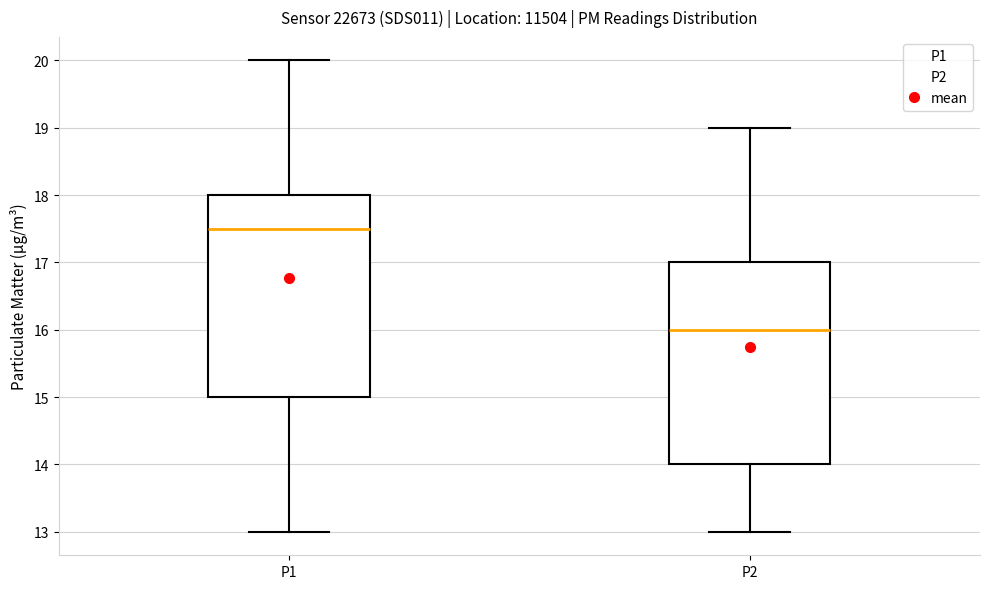

Where does the median line of the box for P2 sit on the y-axis? The values are not printed on the chart, so give them approximately, as read against the axis.

16.0